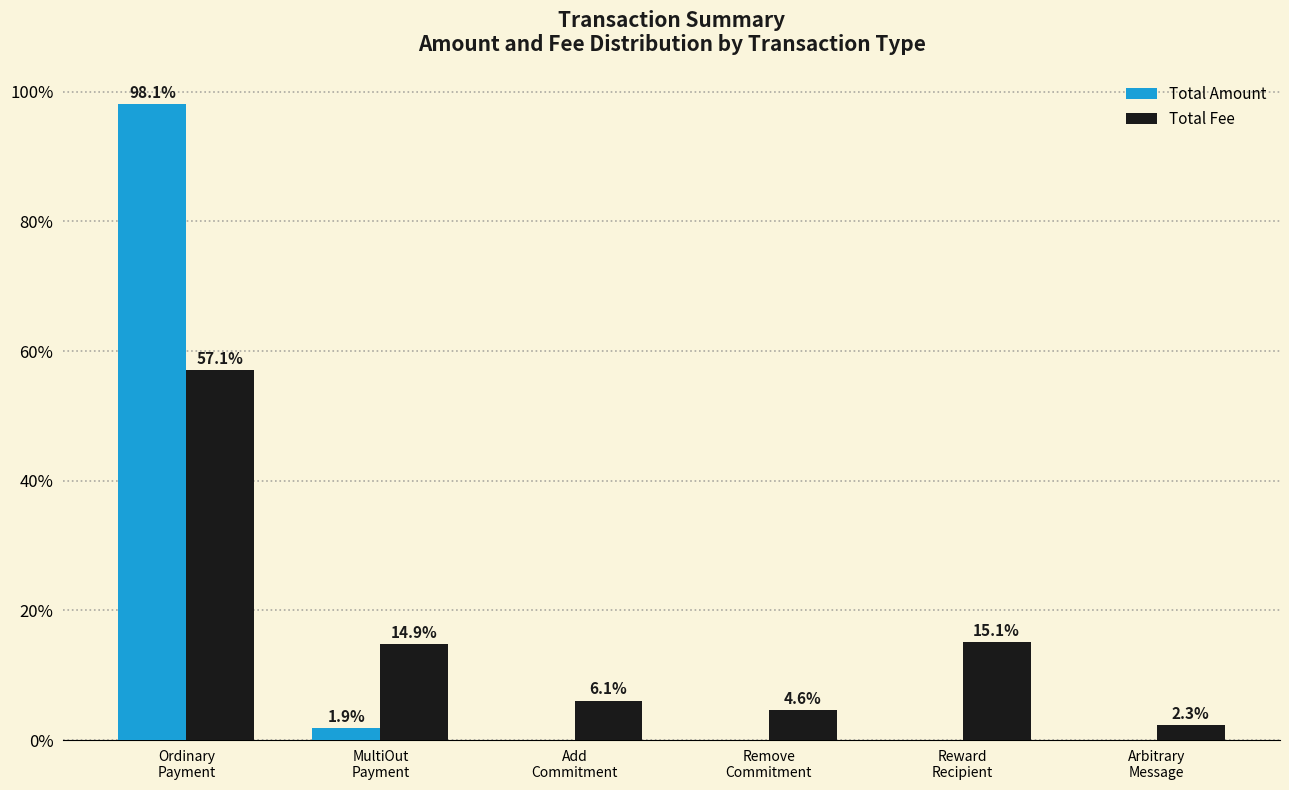

What is the highest value of the Total Fee series?

57.1